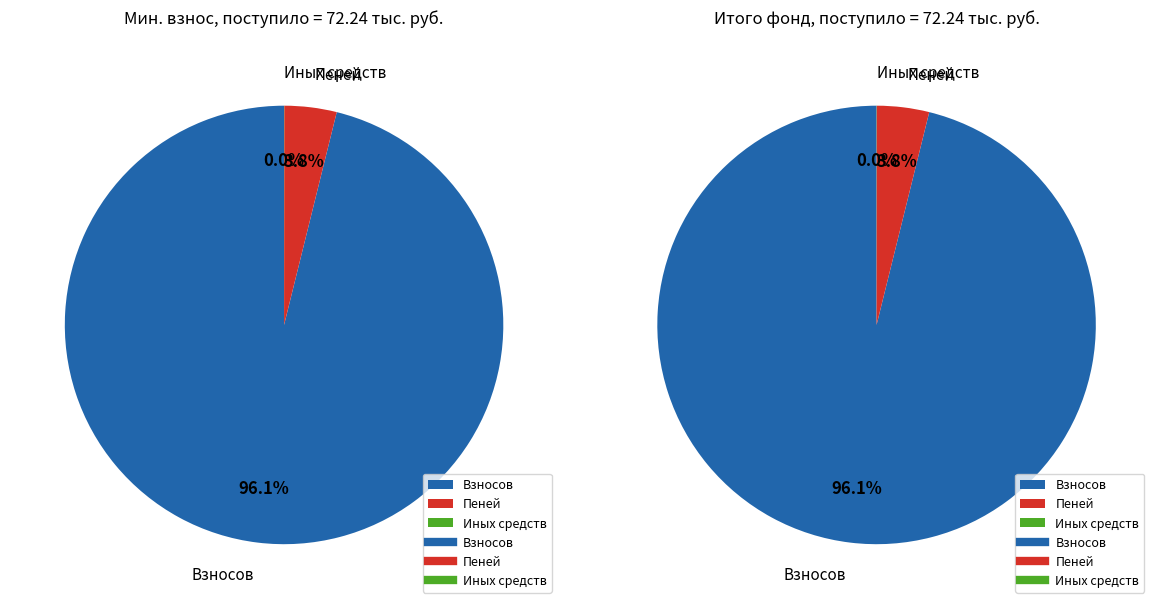

Does Пеней account for over 50% of the chart?

No